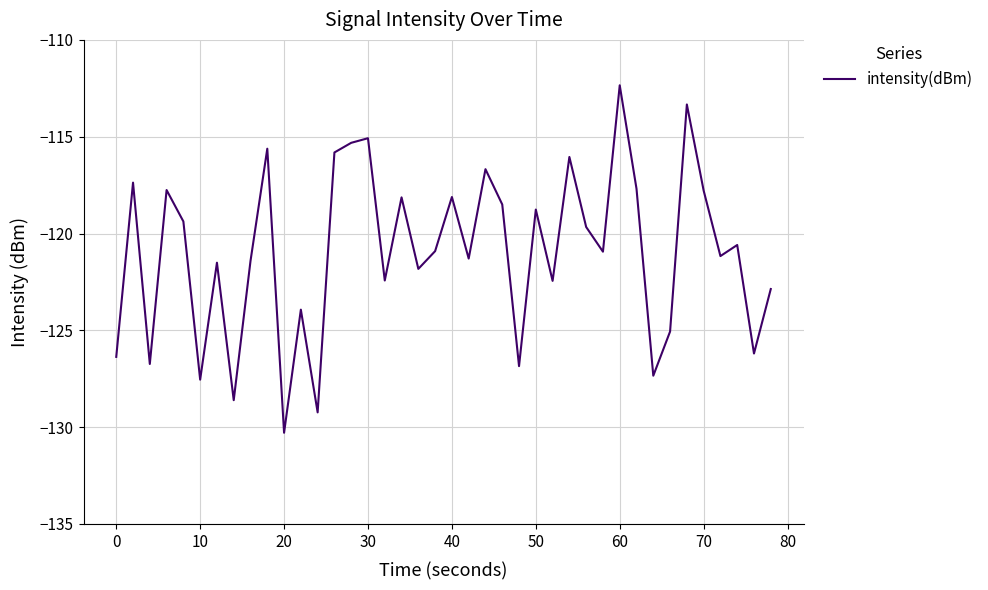

What is the smallest value displayed?

-130.3